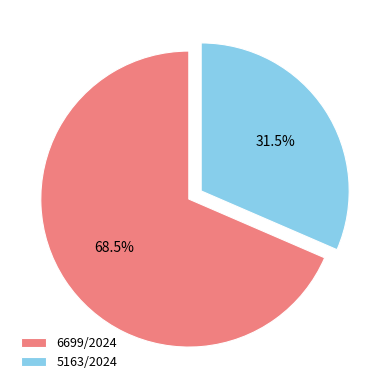

Rank the categories by value from highest to lowest.

6699/2024, 5163/2024